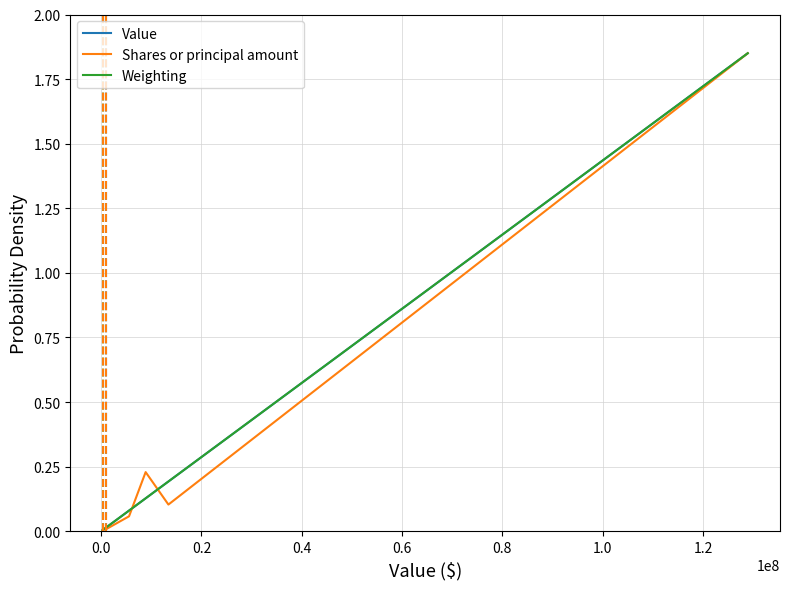

What are all the series names shown in the legend?

Value, Shares or principal amount, Weighting